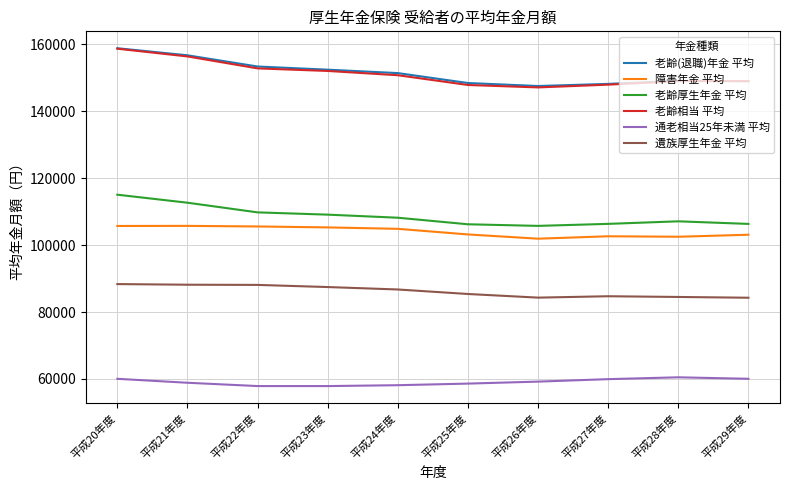

The value of 老齢相当 平均 at 平成29年度 is 148966. True or false?

True